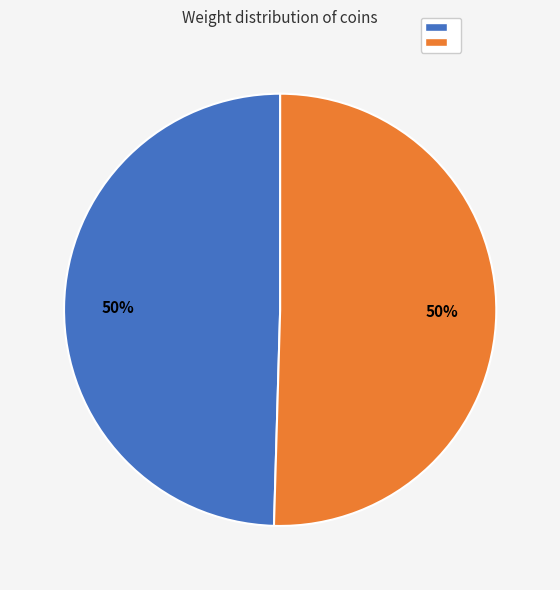

To the nearest percent, what is the average slice percentage?

50%